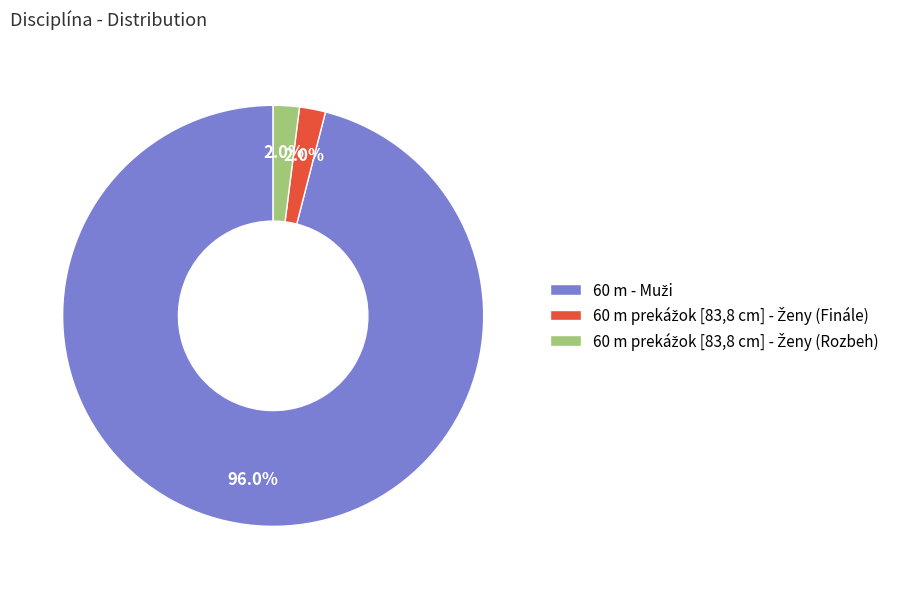

Is there any slice that represents more than half of the pie?

Yes